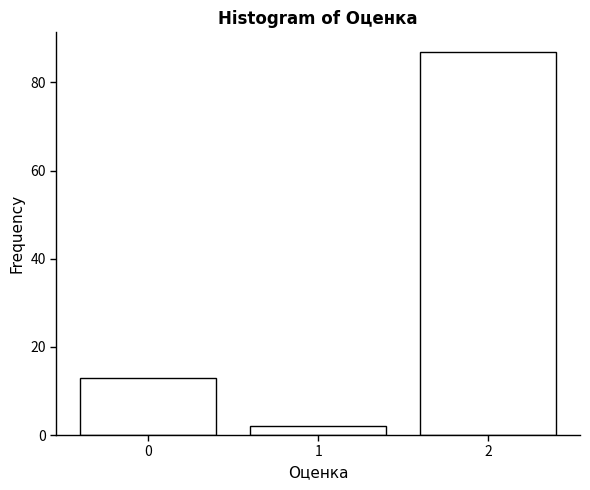

Reading left to right, list all the values displayed in this chart.

13	2	87